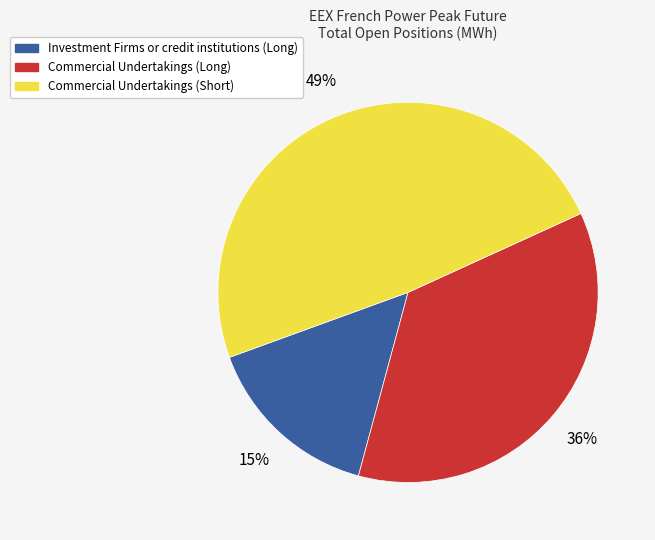

Is Commercial Undertakings (Long) the majority of the pie?

No